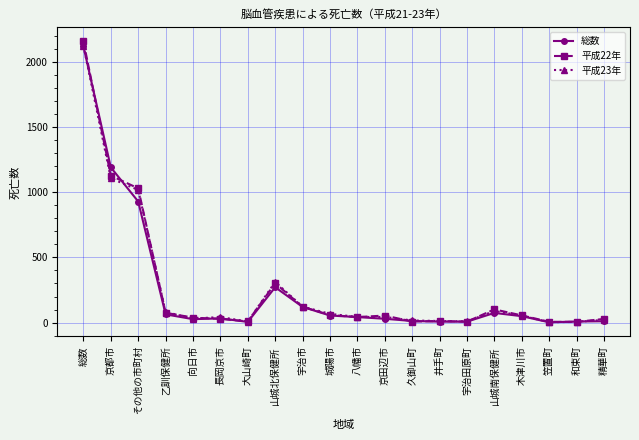

The 平成23年 series shows 67 at 城陽市. True or false?

True